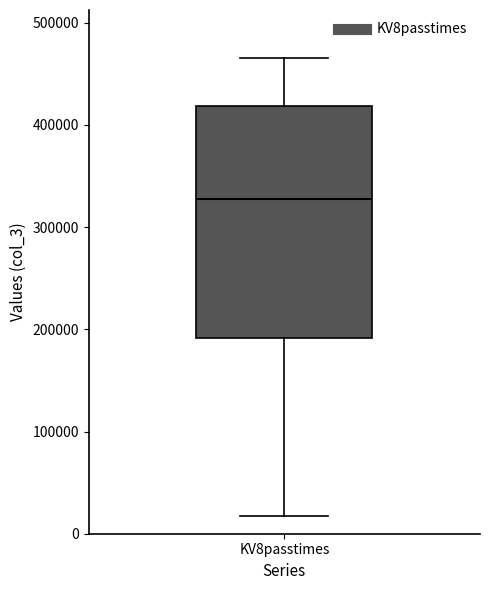

Transcribe this box plot: give where the median line is, the range the box spans, and where the two whiskers end, as read against the y-axis. The values are not printed on the chart, so give them approximately, as read against the axis.

median 330000, box 190000 to 420000, whiskers 20000 to 470000